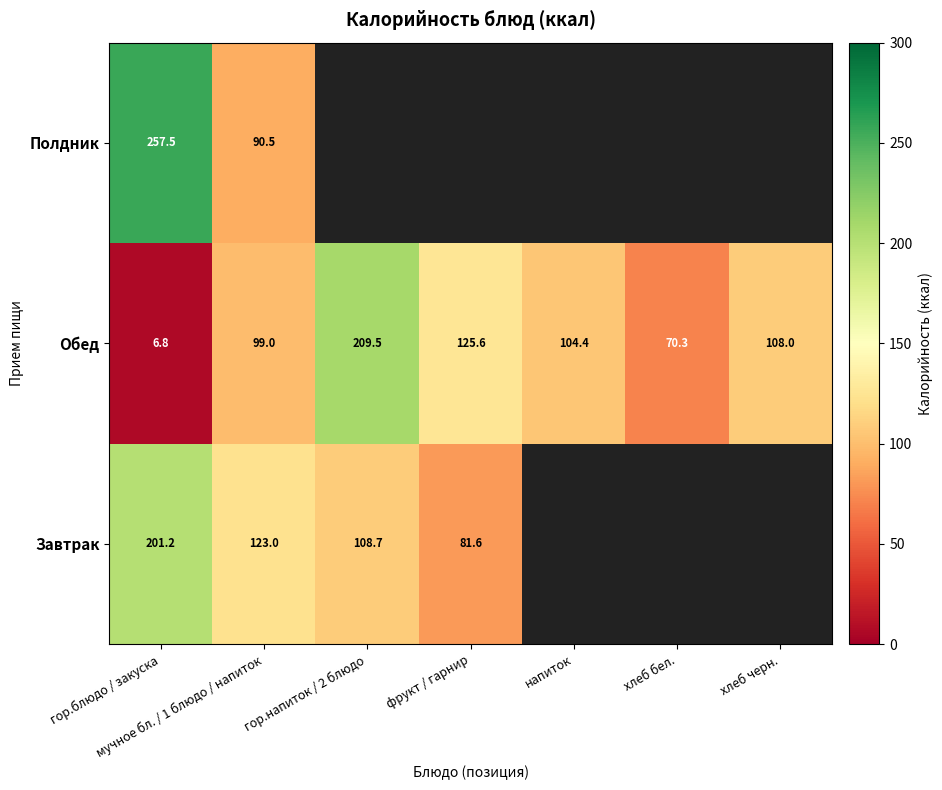

Count the number of categories in the chart.

7